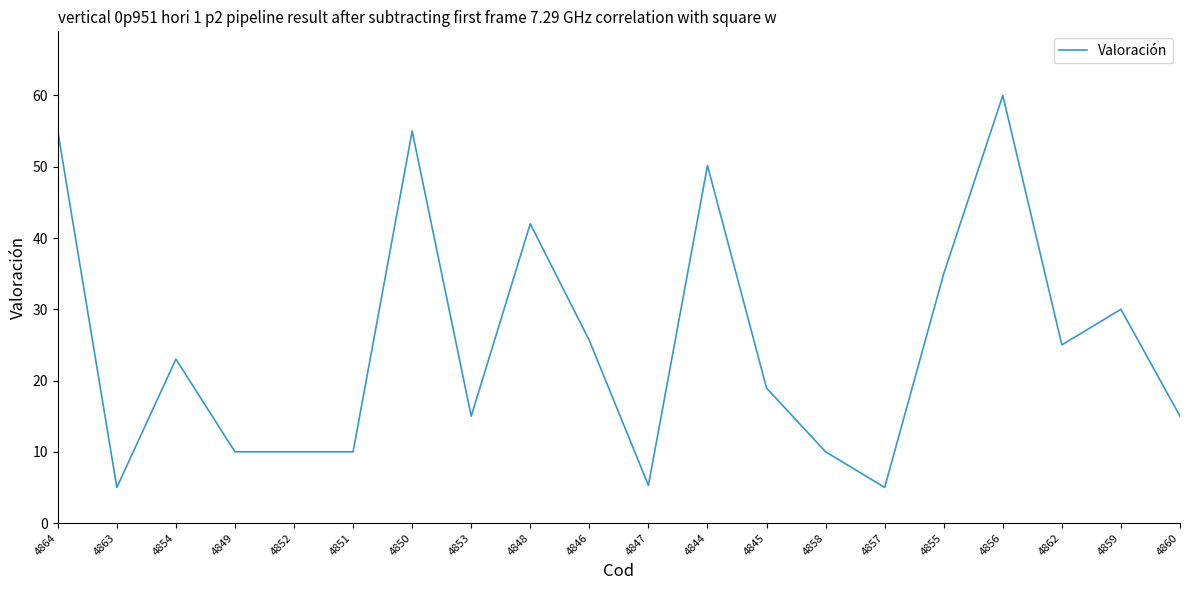

Reading right to left, transcribe all the data shown in this chart.

15.0	30.0	25.0	60.0	35.0	5.0	10.0	18.9	50.2	5.3	25.6	42.0	15.0	55.0	10.0	10.0	10.0	23.0	5.0	55.0